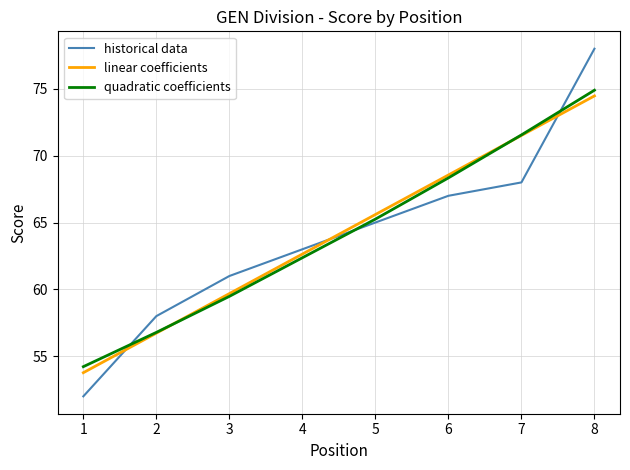

What is the value of the quadratic coefficients point at the 3rd from the left?

59.5